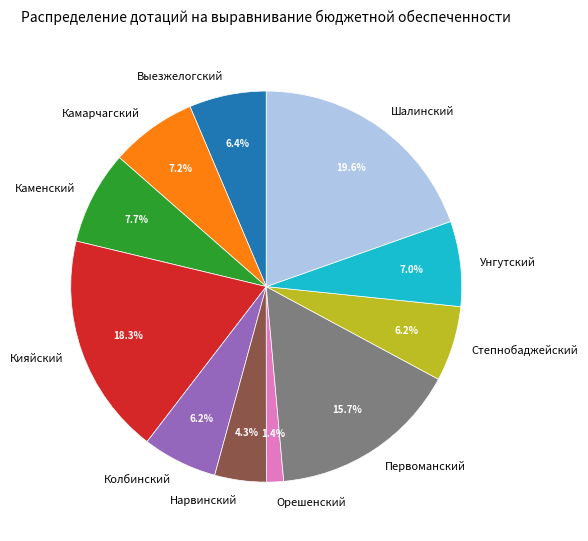

Between Выезжелогский and Шалинский, which is larger?

Шалинский